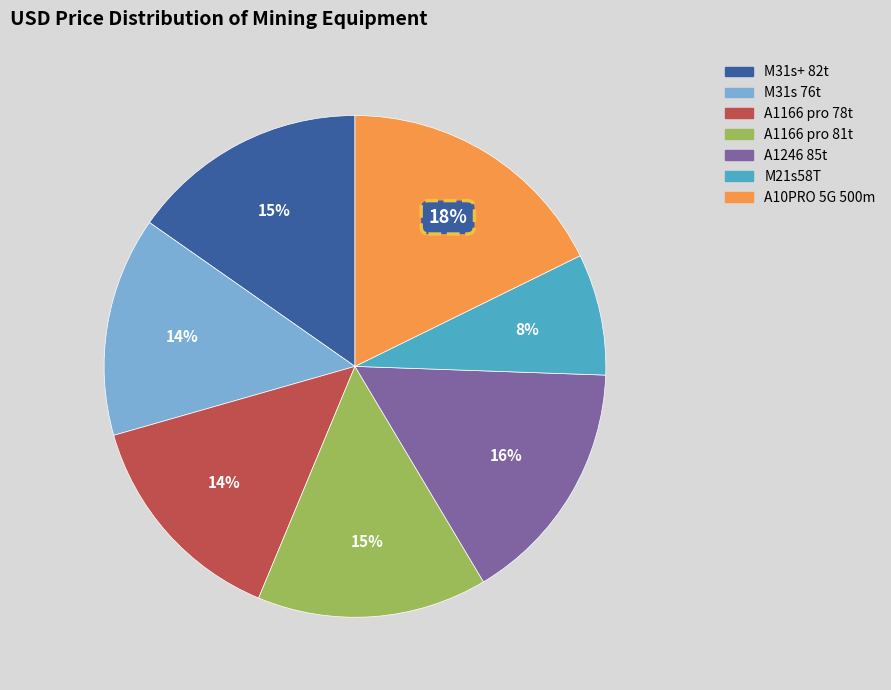

Does any single category account for the majority?

No